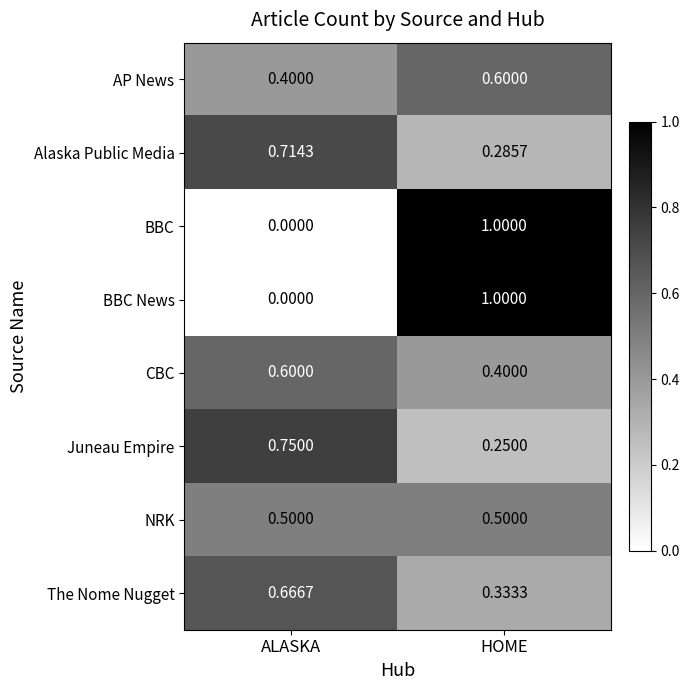

What is the total value across all series at ALASKA?

3.6